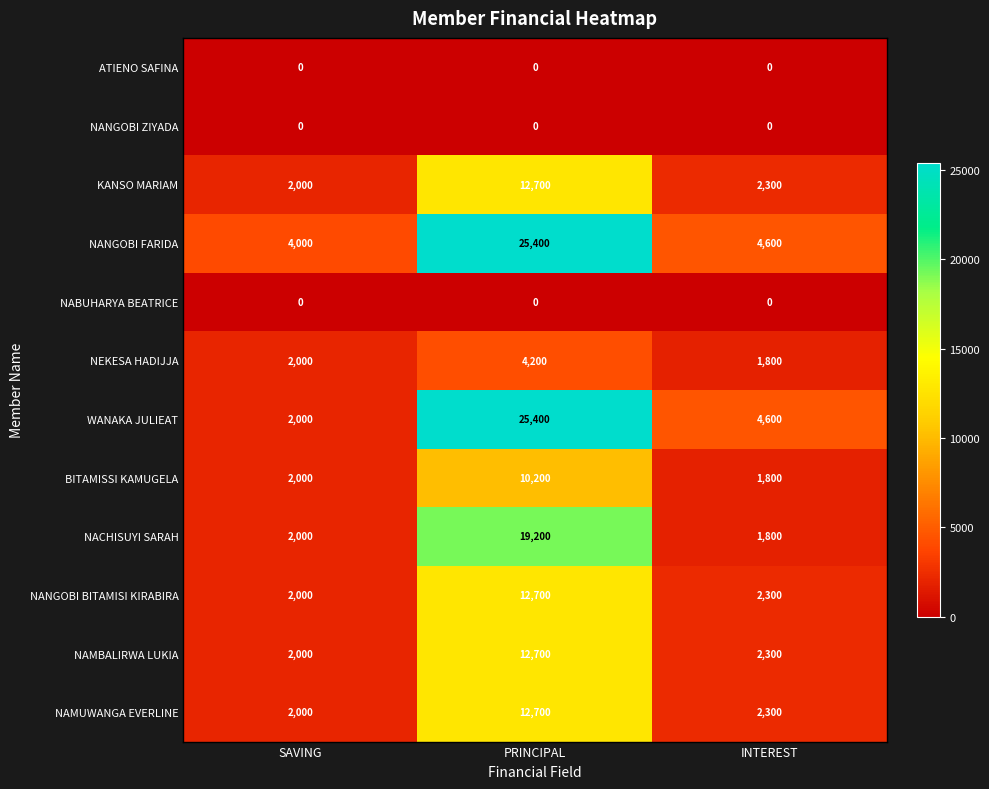

What value does the NEKESA HADIJJA series have at SAVING, to the nearest 100?

2000